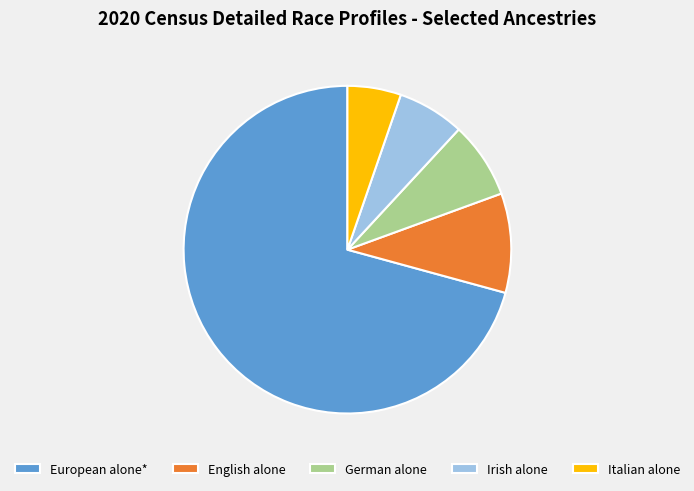

Approximately how many times larger is the value at European alone* compared to English alone?

7.2